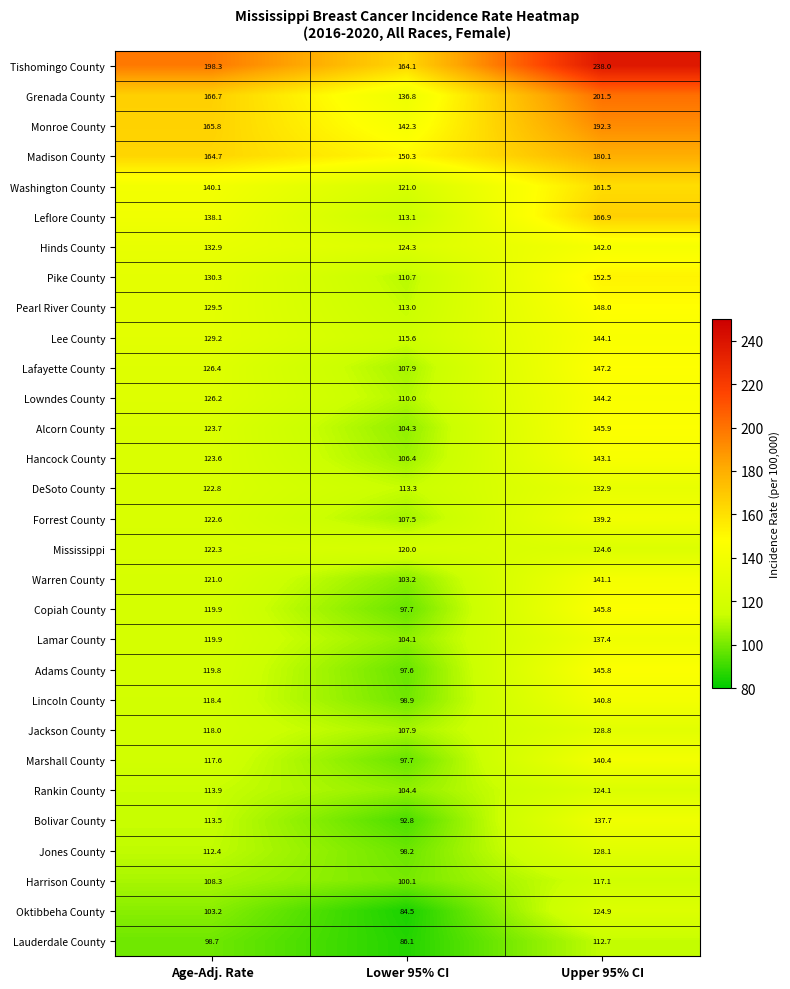

Where is Marshall County nearest to the value 119?

Age-Adj. Rate